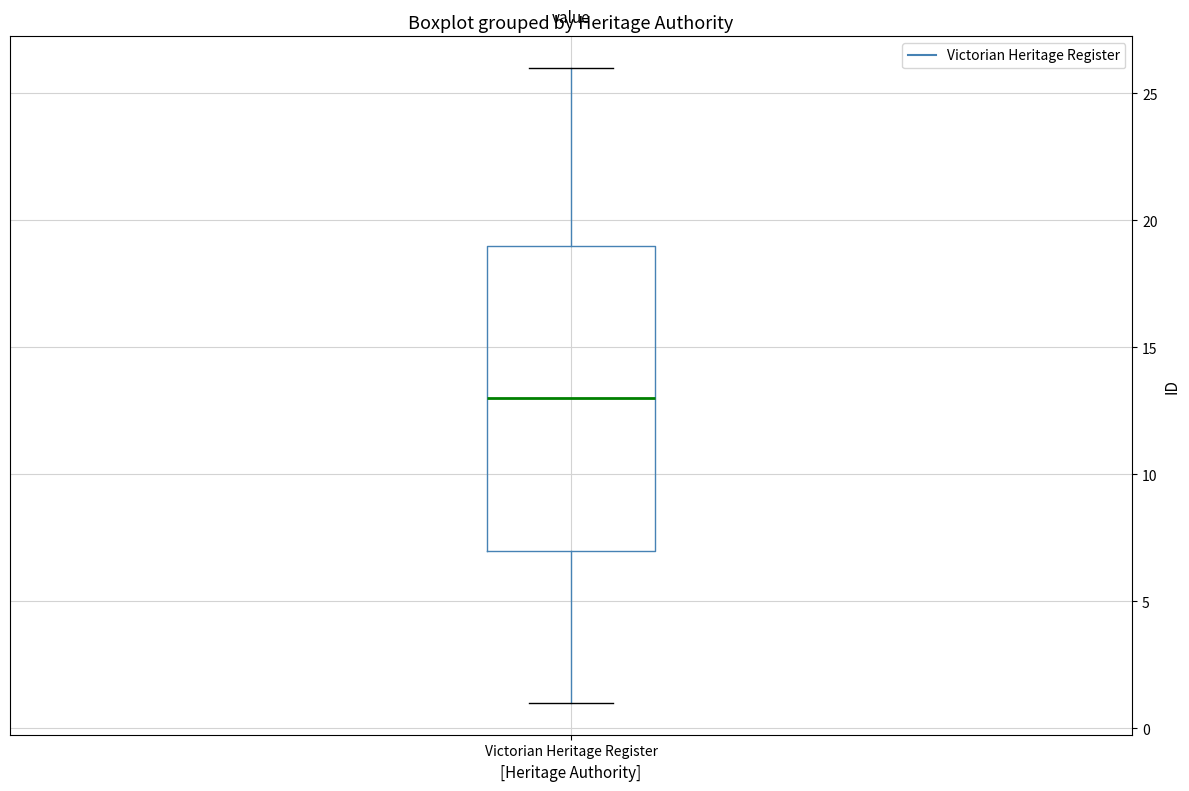

Transcribe this box plot: give where the median line is, the range the box spans, and where the two whiskers end, as read against the y-axis. The values are not printed on the chart, so give them approximately, as read against the axis.

median 13, box 7 to 19, whiskers 1 to 26